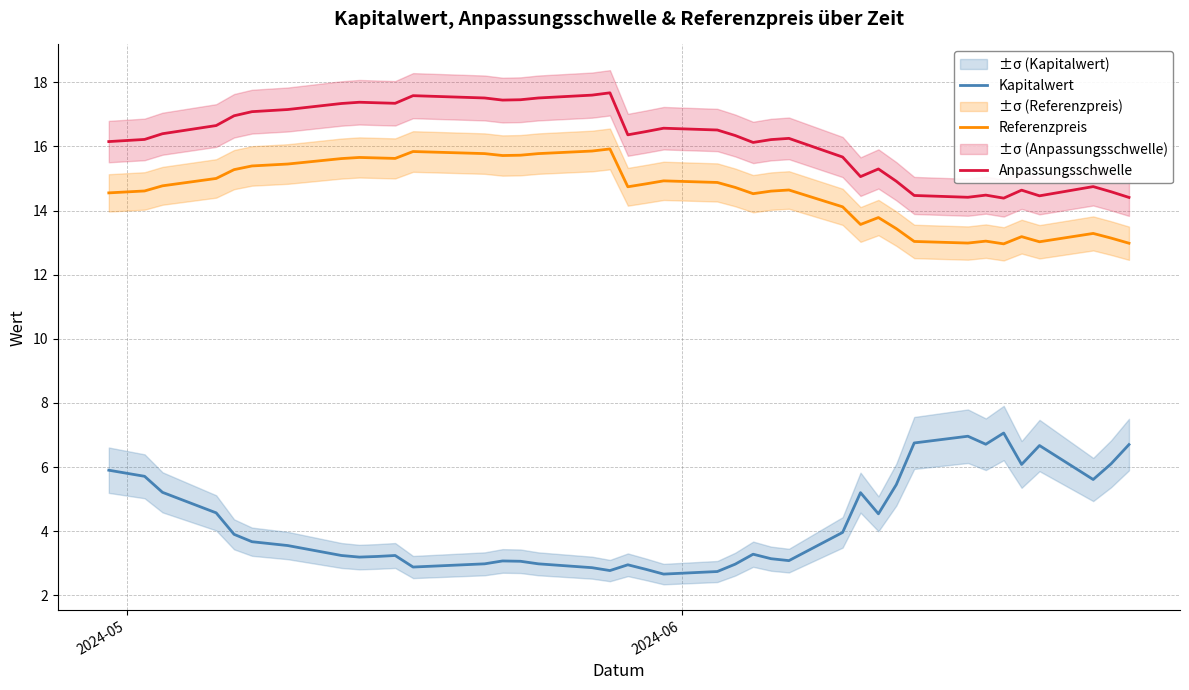

How many distinct data groups are displayed?

3